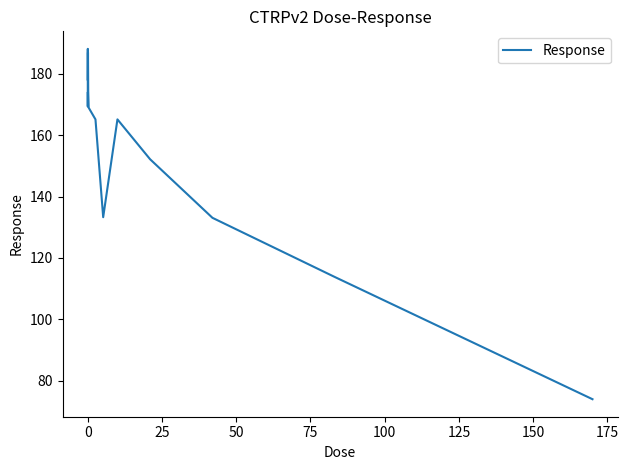

What is the maximum value shown in the chart?

188.2